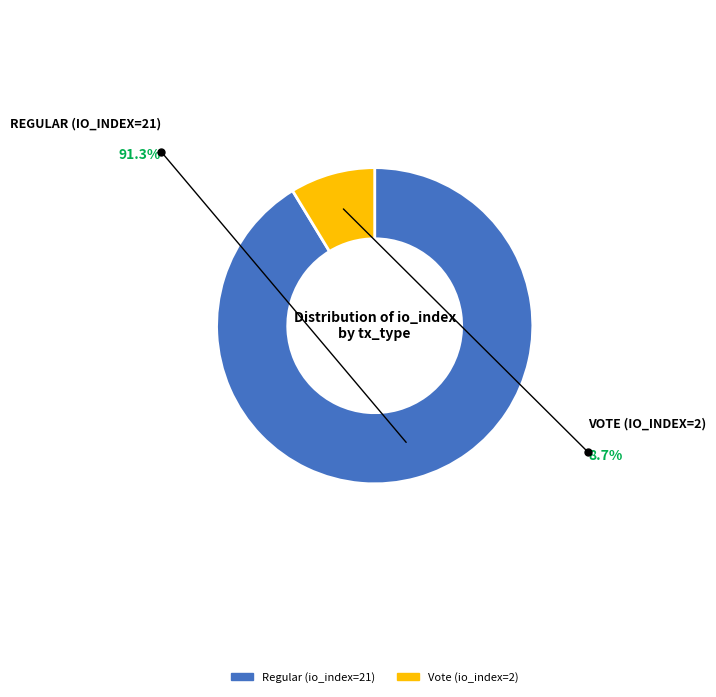

Is the sum of Regular (io_index=21) and Vote (io_index=2) greater than half?

Yes